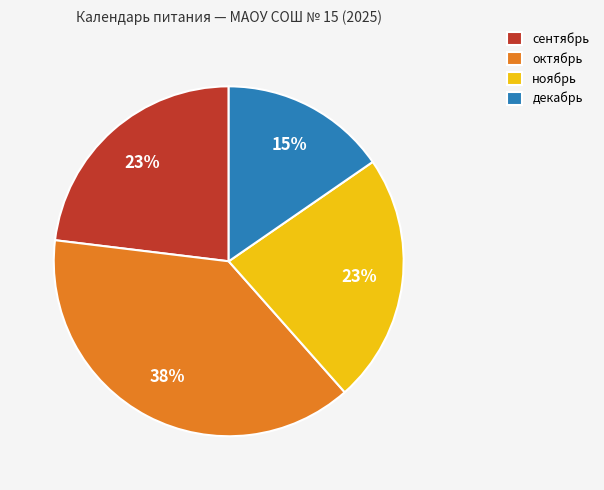

True or false: сентябрь accounts for 15% of the total.

False